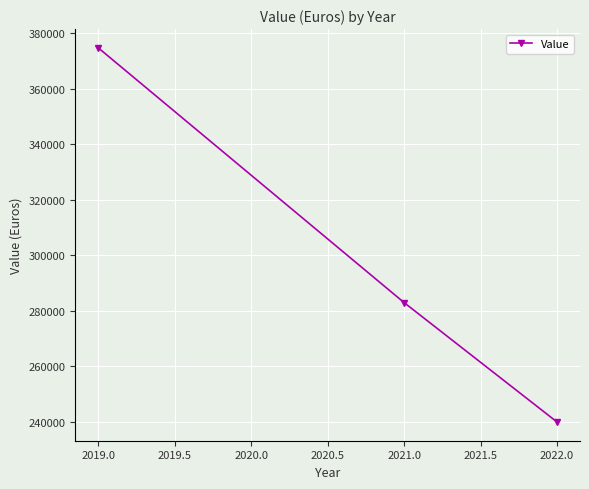

Between 2019.0 and 2022.0, which is larger?

2019.0